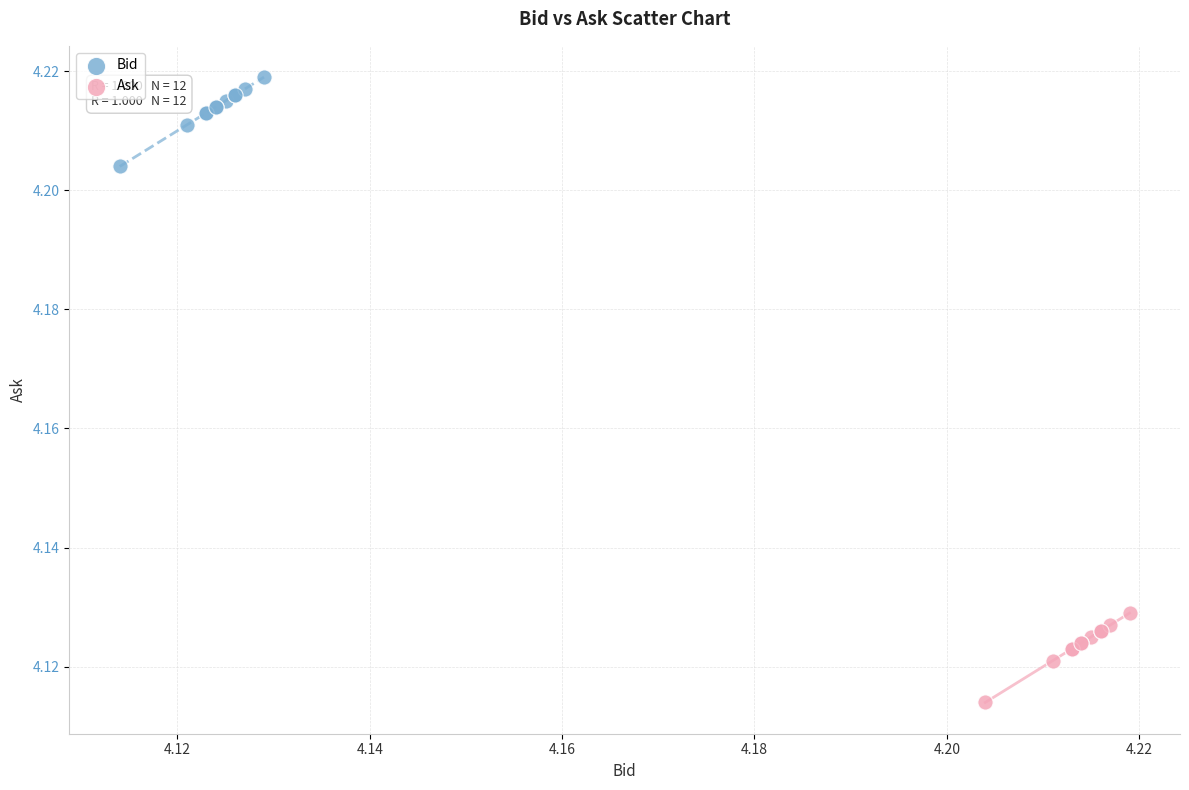

What are all the series names shown in the legend?

Bid, Ask